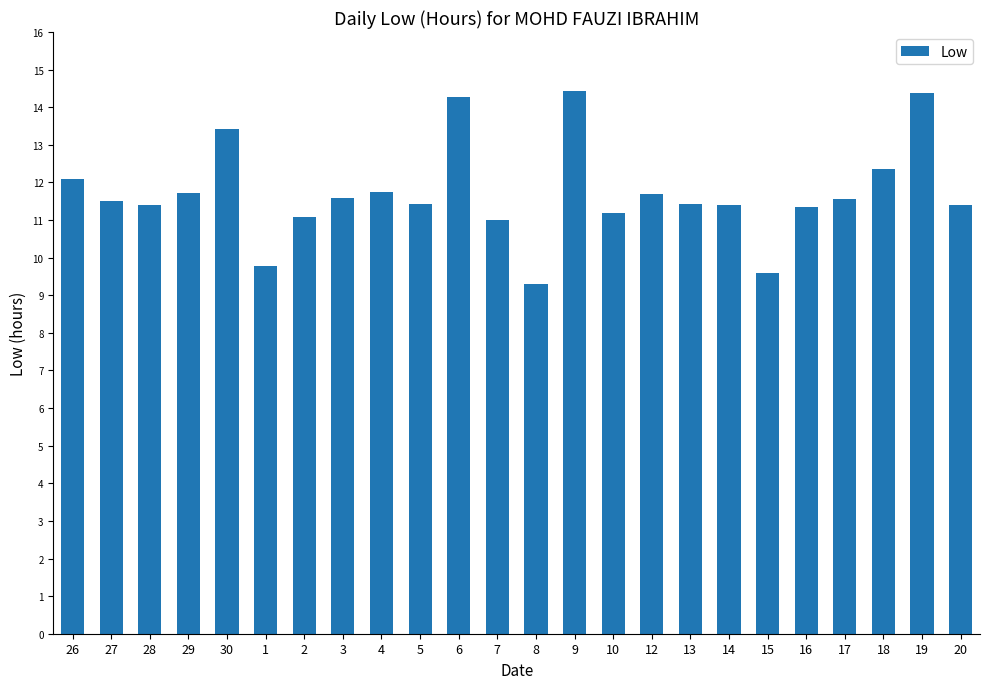

How many bars are there in total?

24